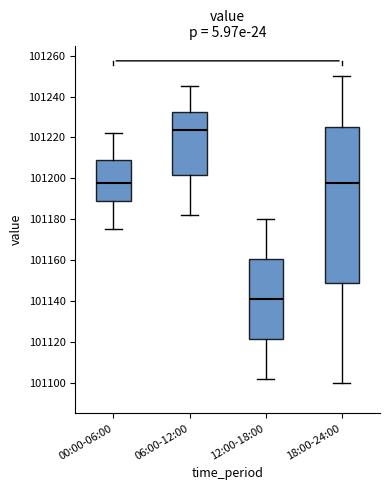

Reading left to right, transcribe this box plot: for each box, give where its median line is, the range the box spans, and where its two whiskers end, as read against the y-axis. The values are not printed on the chart, so give them approximately, as read against the axis.

00:00-06:00: median 101198, box 101188 to 101210, whiskers 101176 to 101222
06:00-12:00: median 101224, box 101202 to 101232, whiskers 101182 to 101246
12:00-18:00: median 101142, box 101122 to 101160, whiskers 101102 to 101180
18:00-24:00: median 101198, box 101148 to 101226, whiskers 101100 to 101250